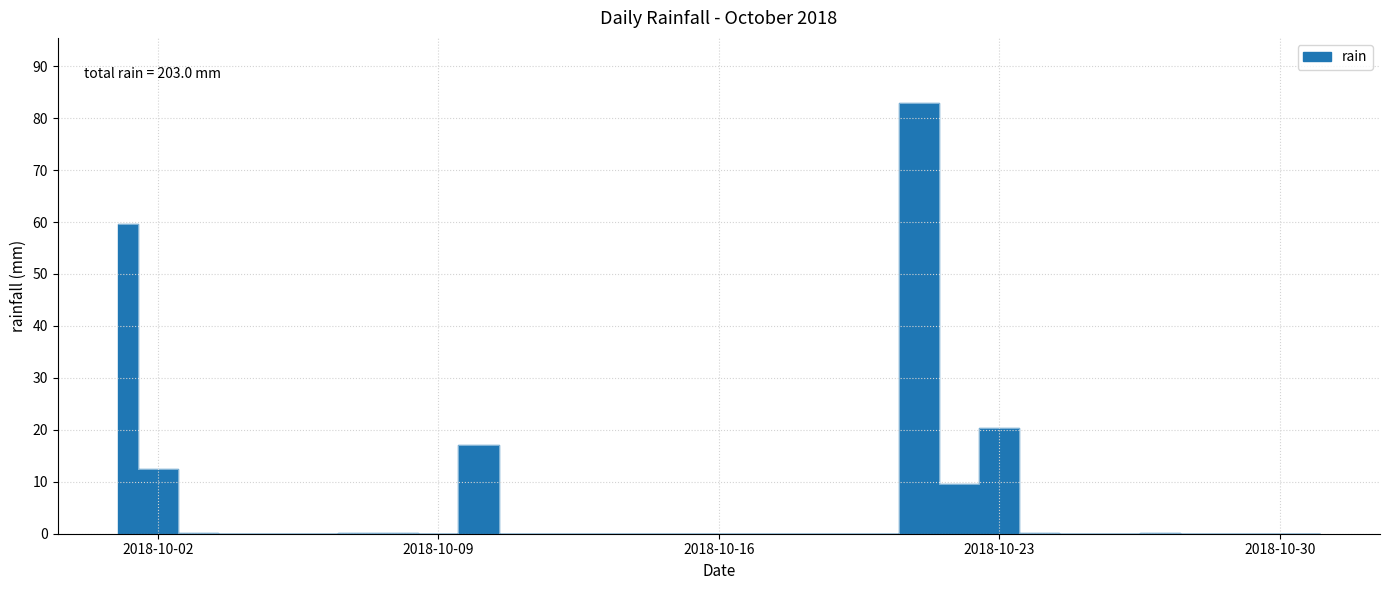

True or false: the data shows 0.0 at 2018-10-05.

True